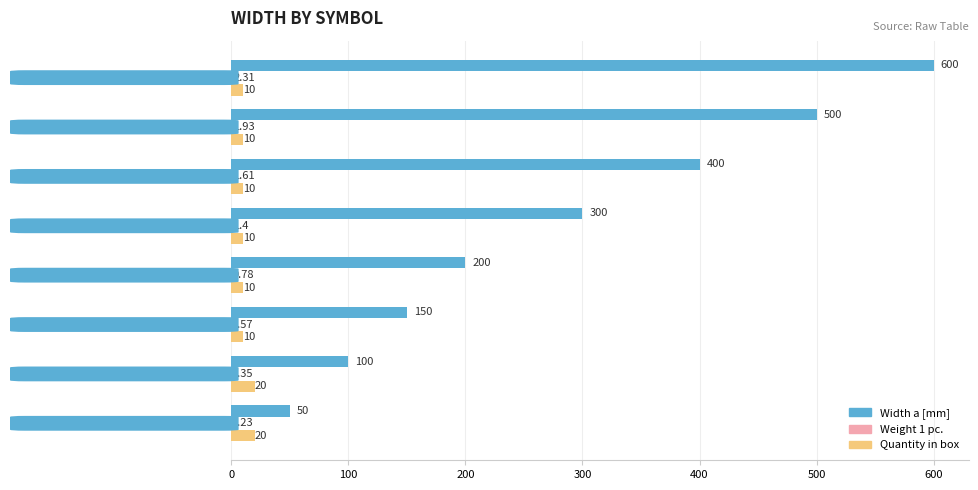

Which series changed the most between TKBJ200H42 and TKBJ500H42?

Width a [mm]